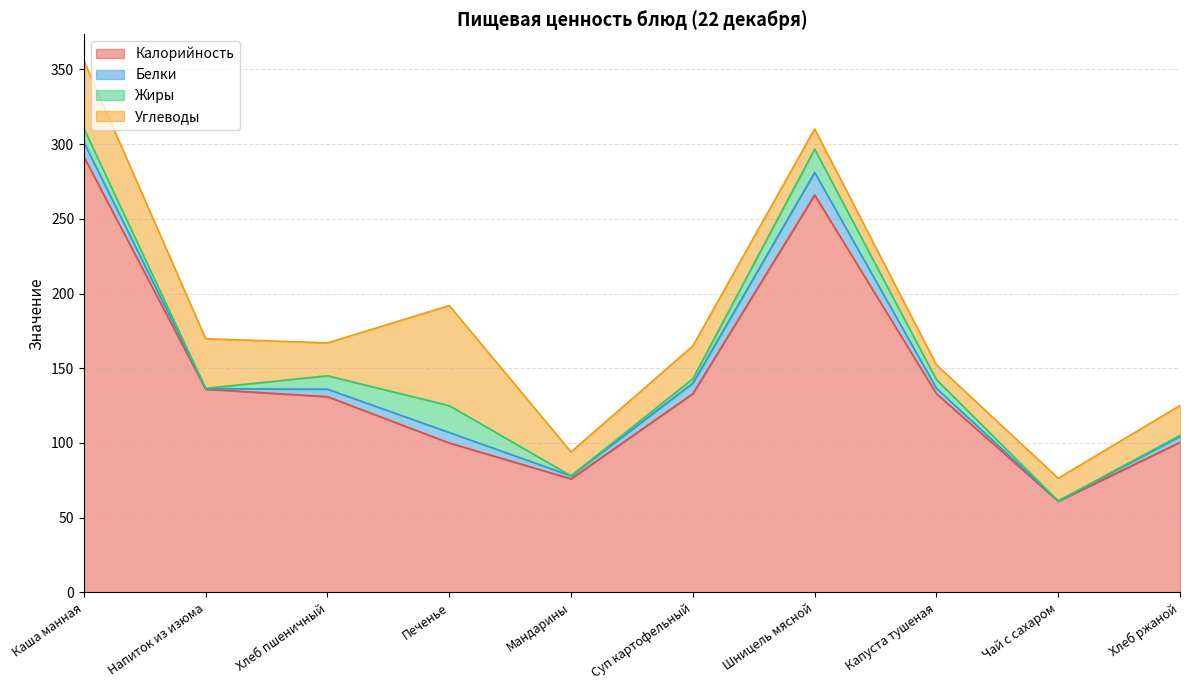

At which label does Белки reach its peak?

Шницель мясной